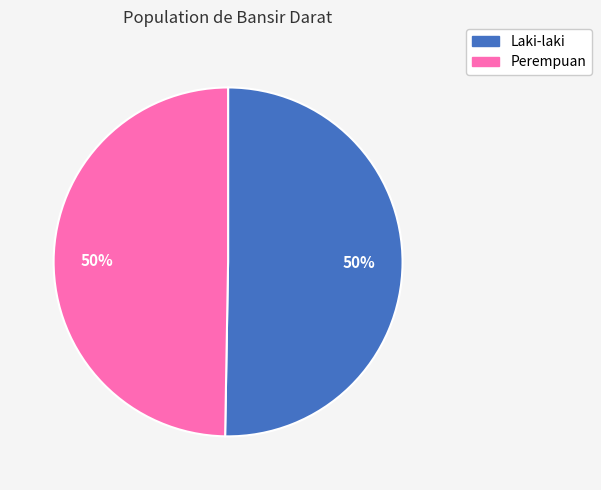

True or false: Laki-laki accounts for 50% of the total.

True